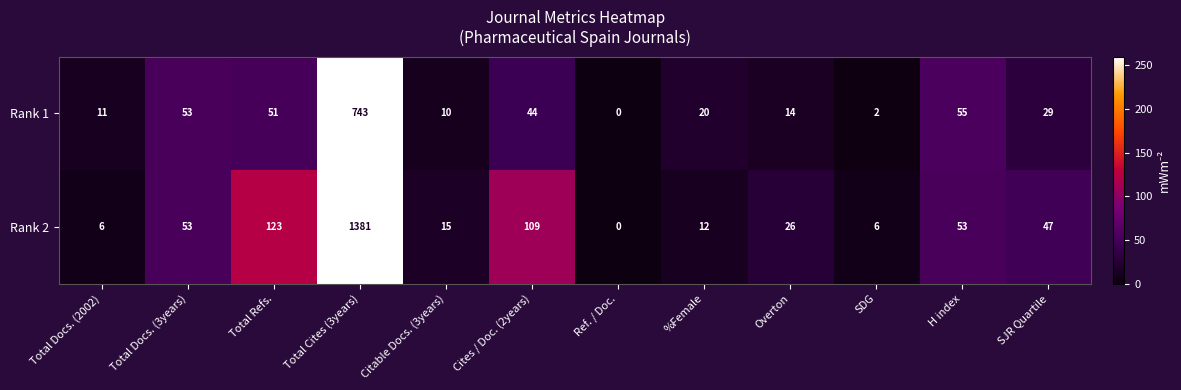

Rank the series by their maximum value, from highest to lowest.

Rank 2, Rank 1